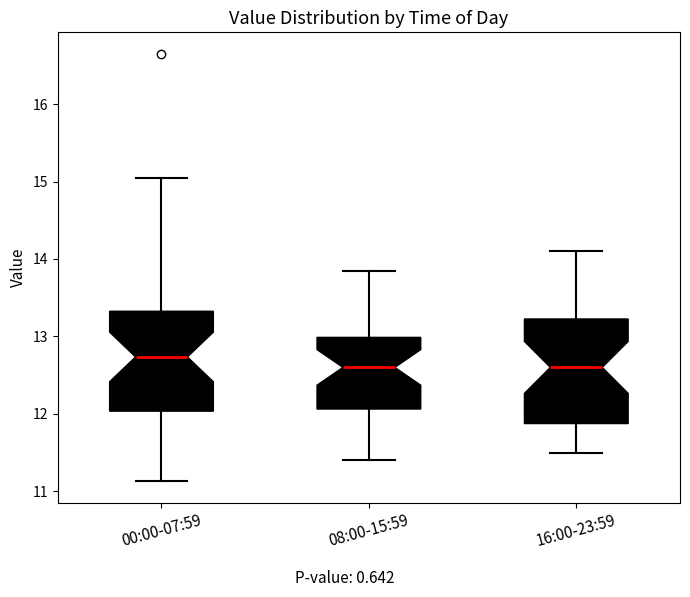

Reading left to right, read every box against the y-axis: the position of its median line, the range the box covers, and the ends of its whiskers. The values are not printed on the chart, so give them approximately, as read against the axis.

00:00-07:59: median 12.7, box 12.0 to 13.3, whiskers 11.1 to 15.1
08:00-15:59: median 12.6, box 12.1 to 13.0, whiskers 11.4 to 13.9
16:00-23:59: median 12.6, box 11.9 to 13.2, whiskers 11.5 to 14.1